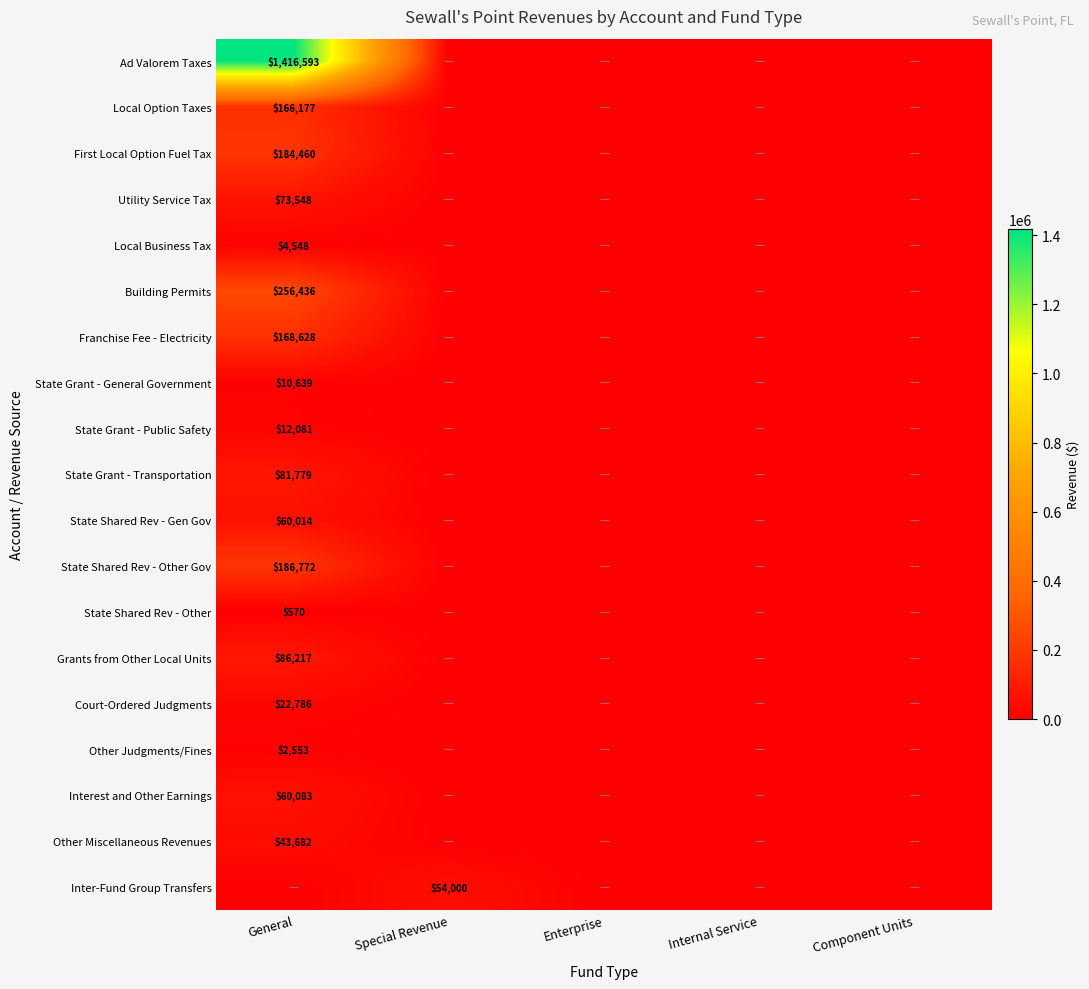

How many distinct data groups are displayed?

19